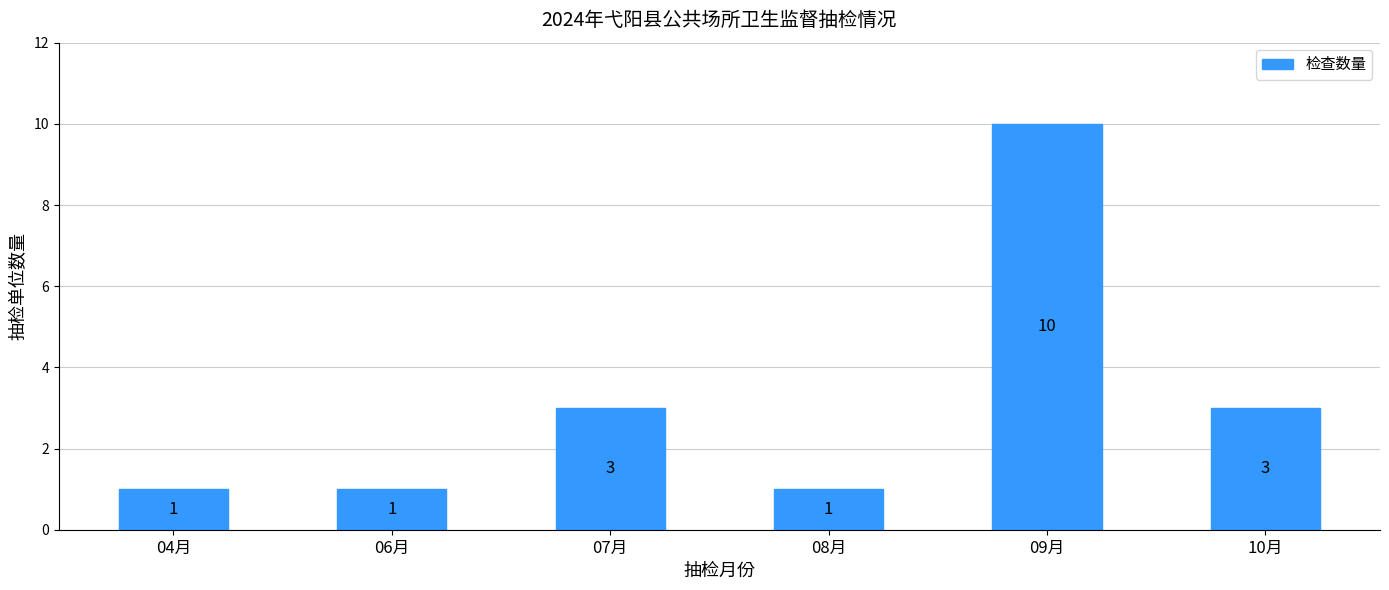

True or false: the data shows 5 at 07月.

False